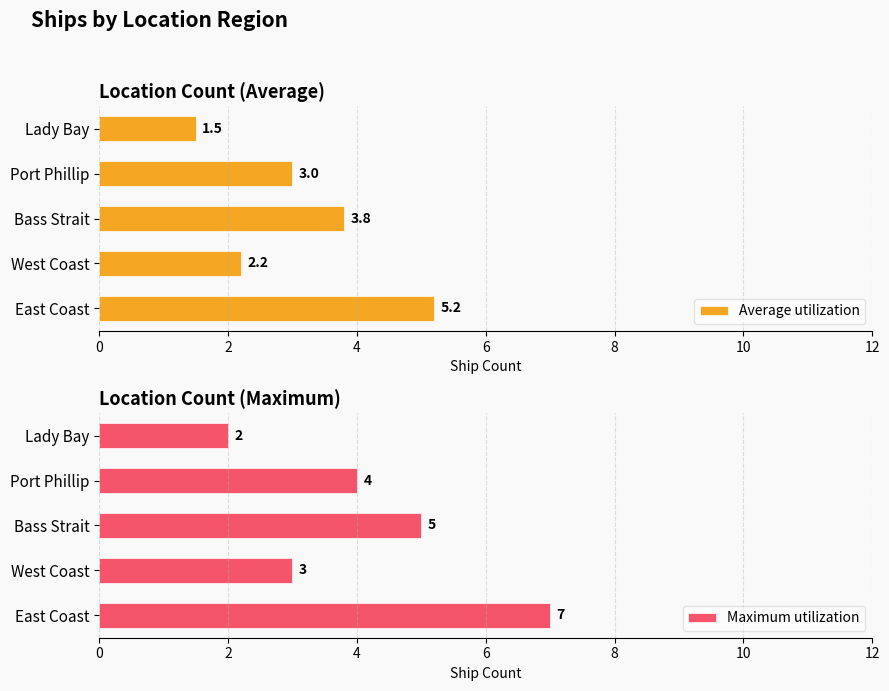

Reading left to right, what are all the values shown in this chart?

Average utilization: 5.2	2.2	3.8	3.0	1.5
Maximum utilization: 7.0	3.0	5.0	4.0	2.0